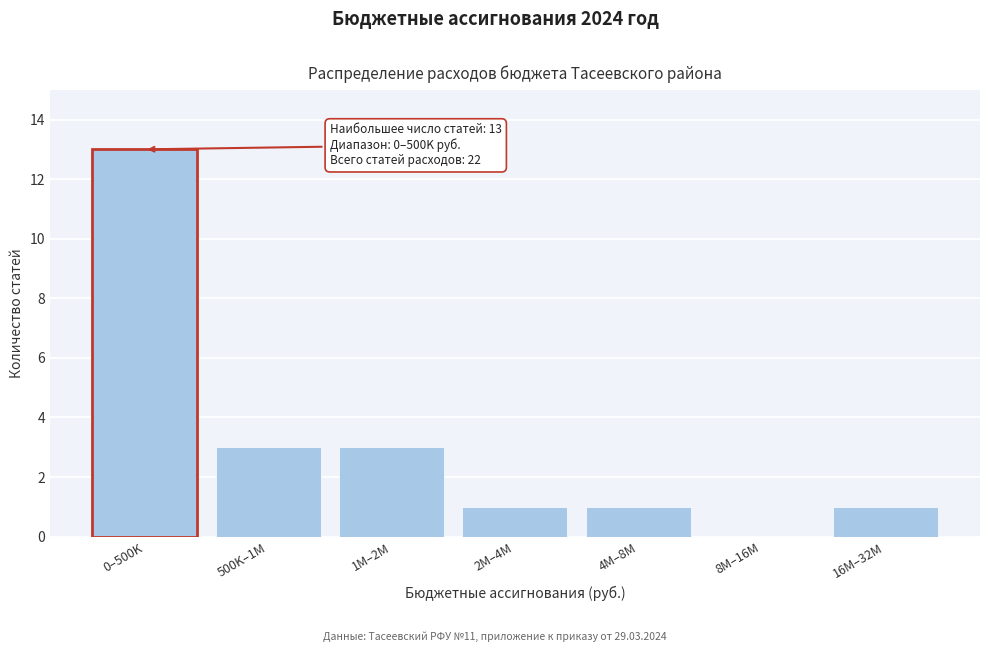

Reading left to right, what are all the values shown in this chart?

0–500K=13	500K–1M=3	1M–2M=3	2M–4M=1	4M–8M=1	8M–16M=0	16M–32M=1